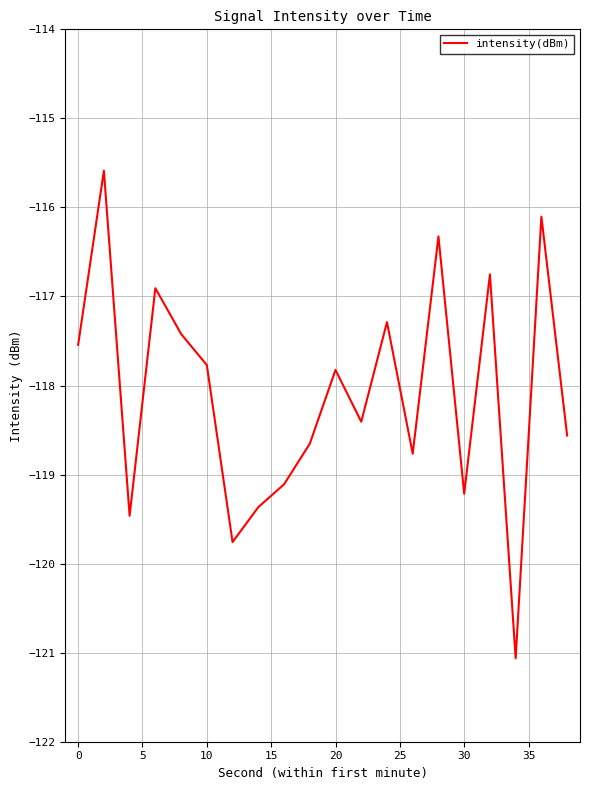

What is the minimum value shown in the chart?

-121.1